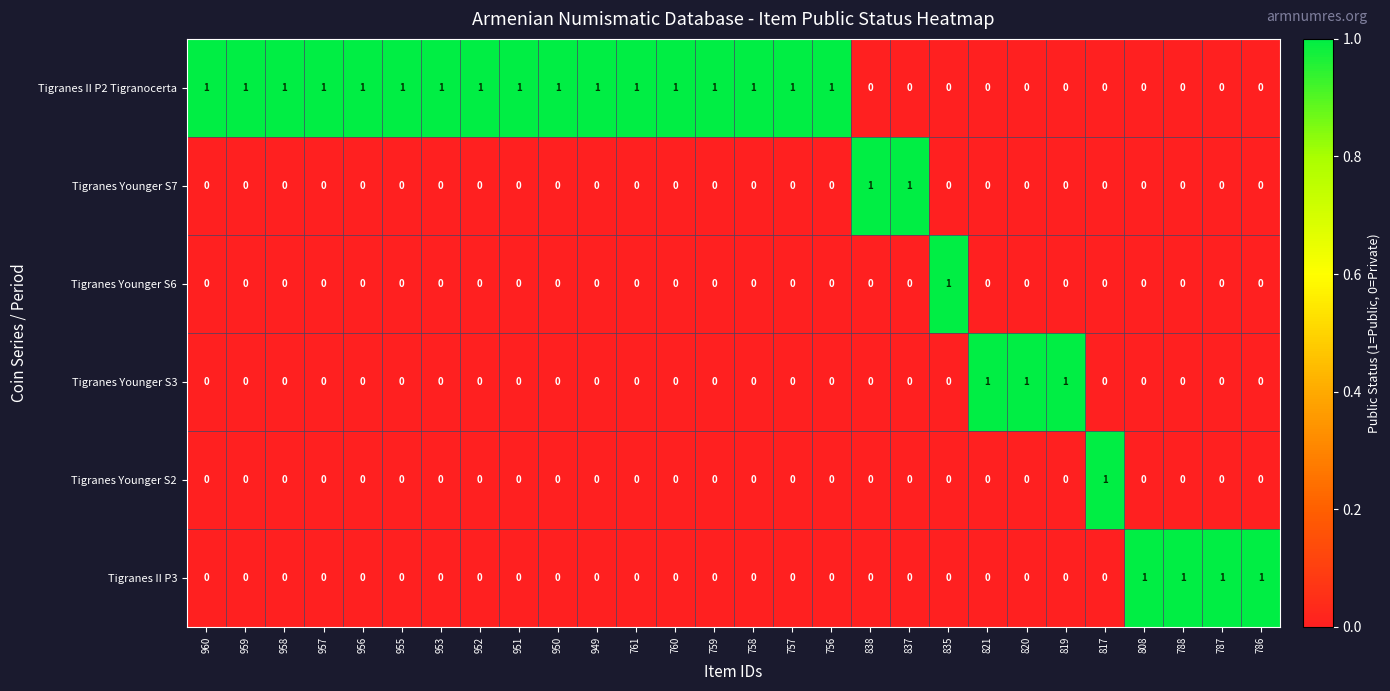

True or false: Tigranes II P2 Tigranocerta has a value of 1 at 756.

True